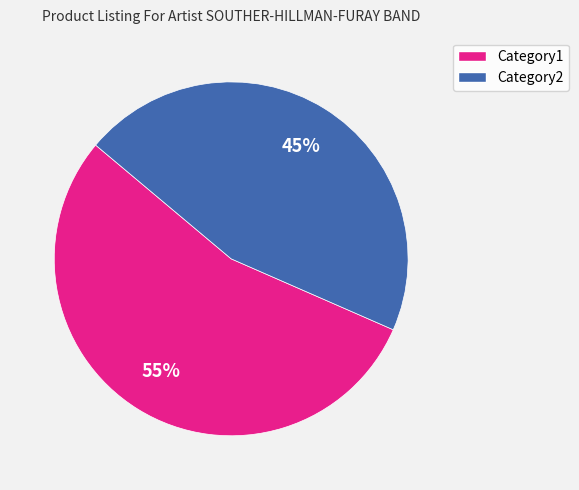

Is there a majority slice in this chart?

Yes